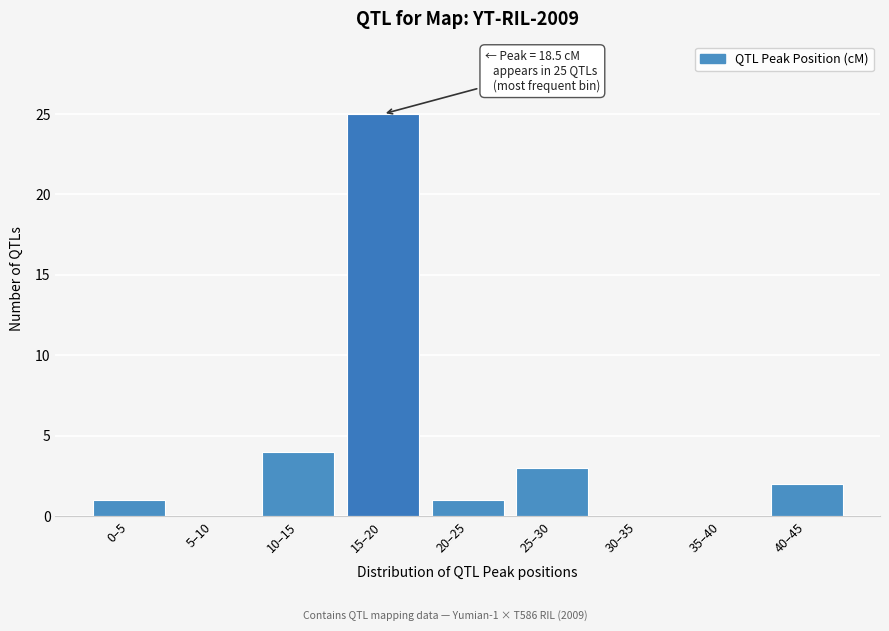

Reading left to right, list all the values displayed in this chart.

0–5=1	5–10=0	10–15=4	15–20=25	20–25=1	25–30=3	30–35=0	35–40=0	40–45=2